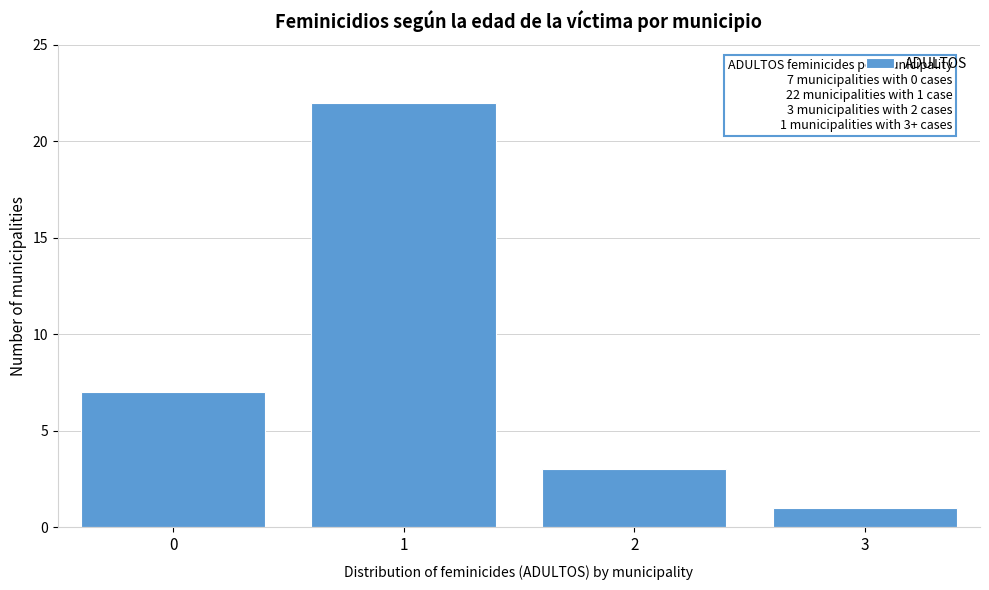

Reading left to right, transcribe all the data shown in this chart.

7	22	3	1